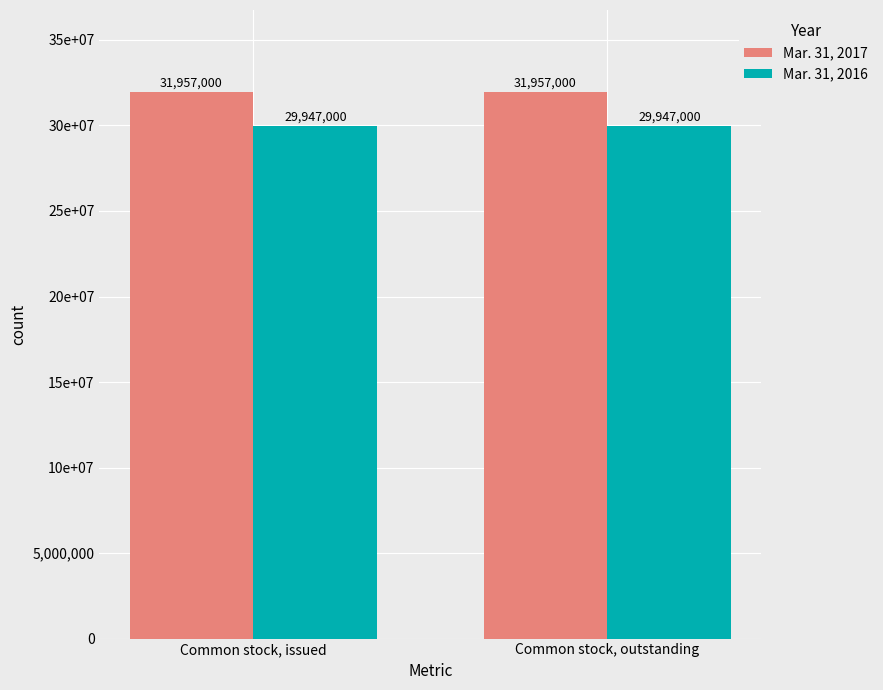

The value of Mar. 31, 2016 at Common stock, issued is 29947000. True or false?

True